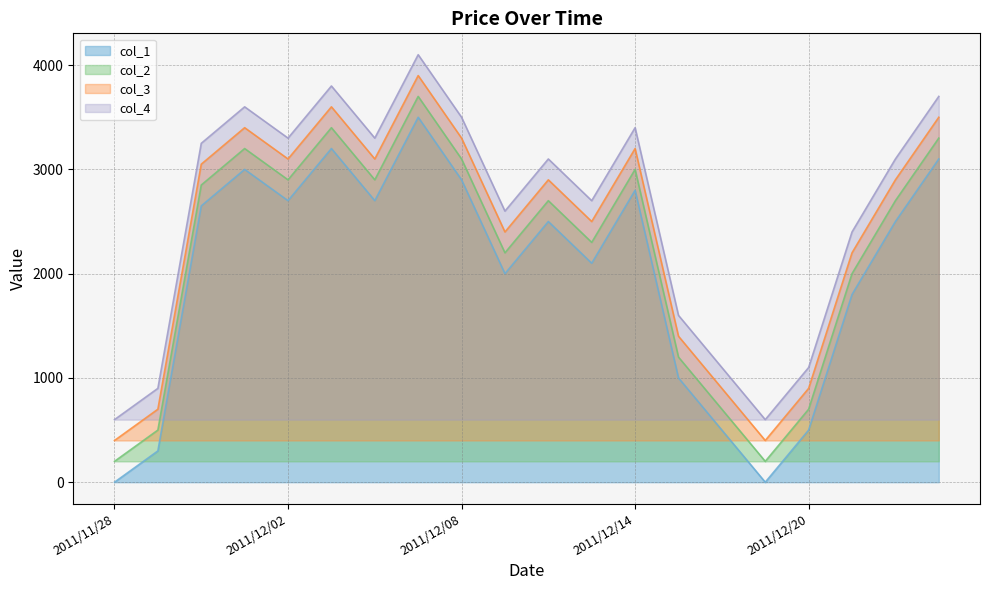

What position from the right is 2011/11/28?

20